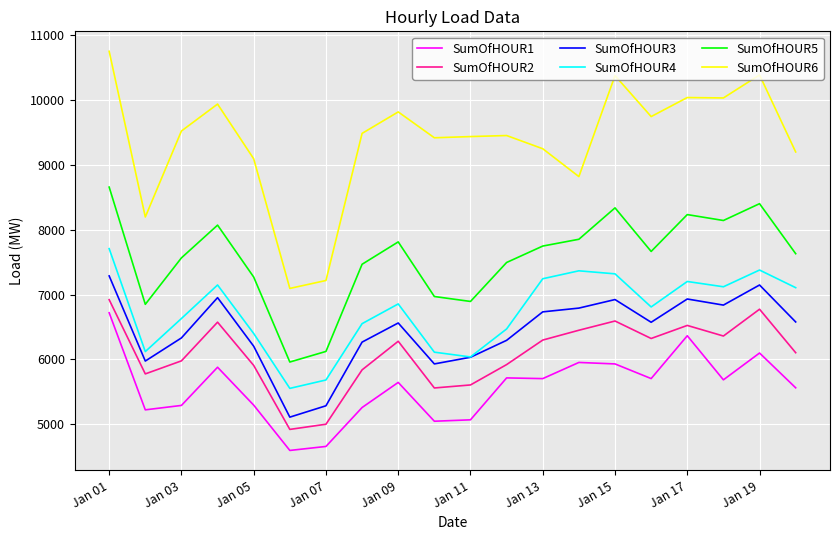

True or false: SumOfHOUR6 and SumOfHOUR3 cross at least once.

False